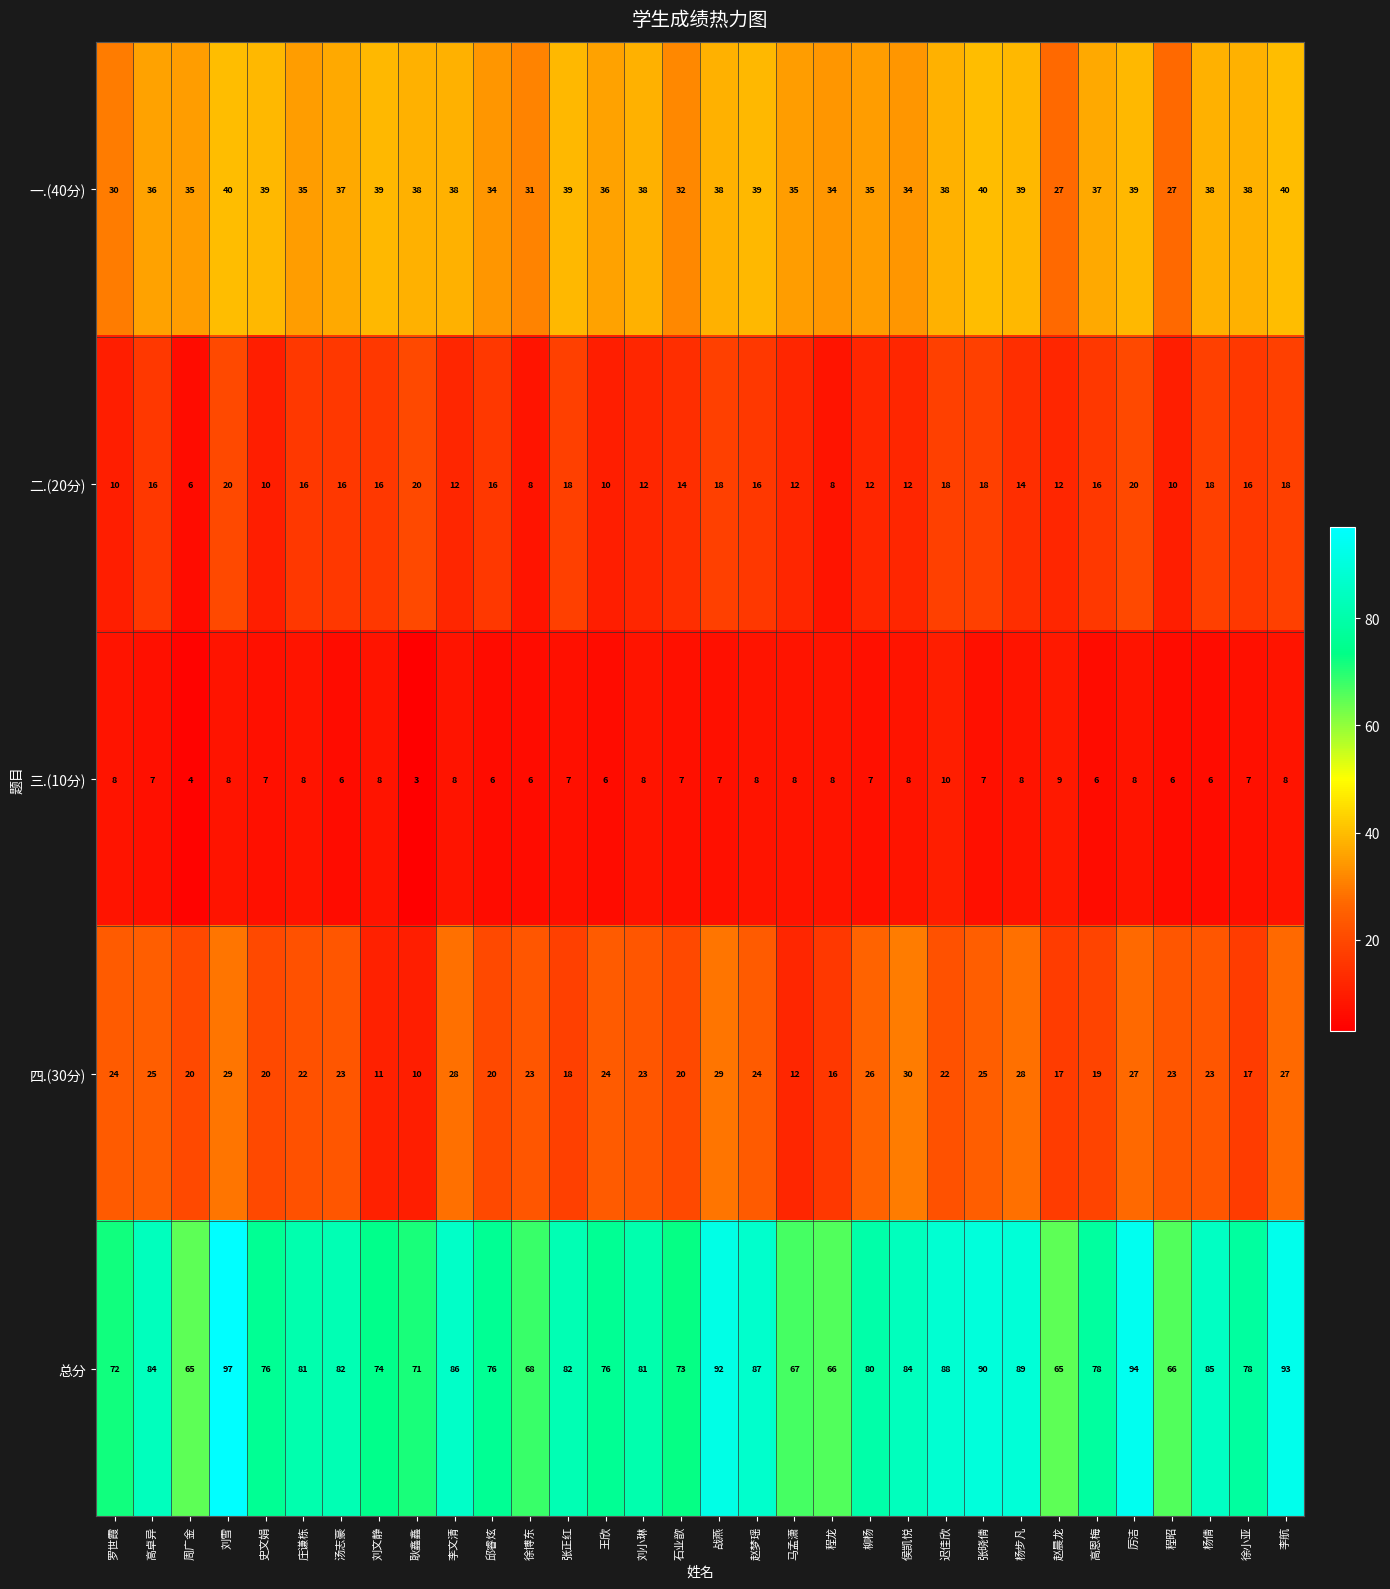

What is the sum of all 二.(20分) values?

458